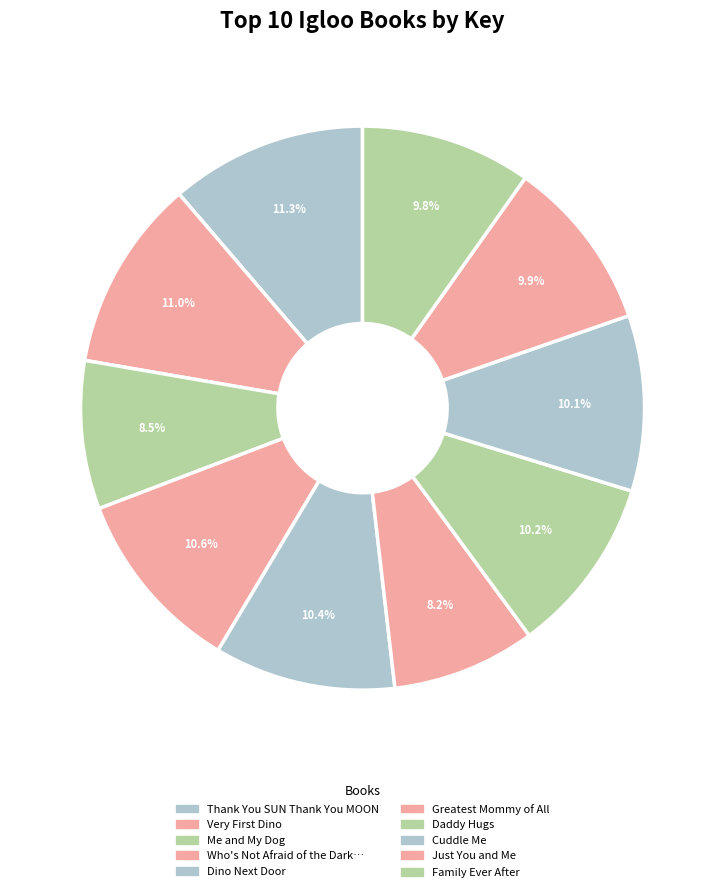

How many slices are in this pie chart?

10